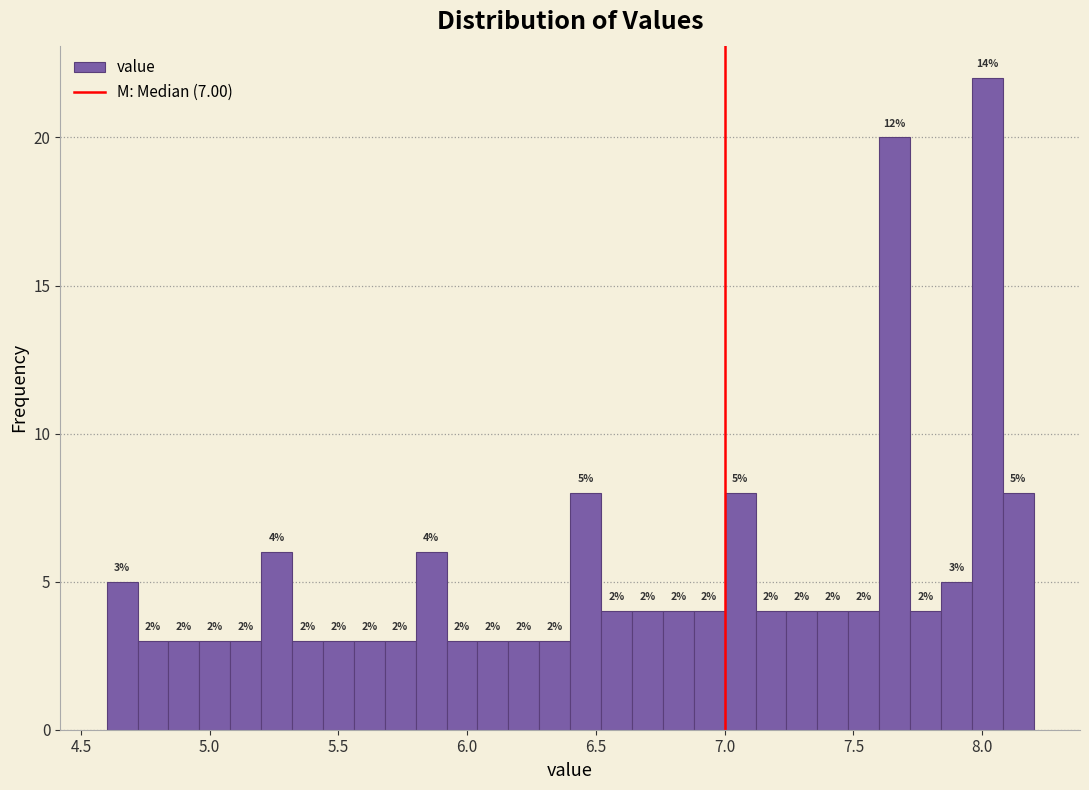

Around what value on the x-axis is the tallest bar? Give the approximate position of its centre, as read against the axis.

8.00